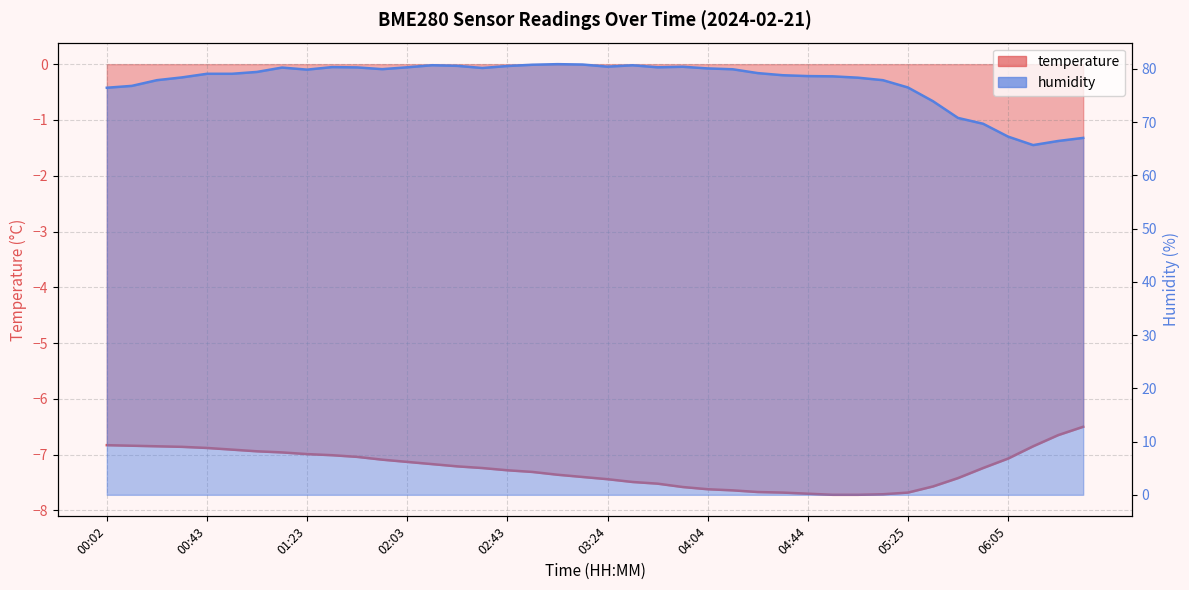

What is the difference between the highest and lowest values at 04:44?

86.3